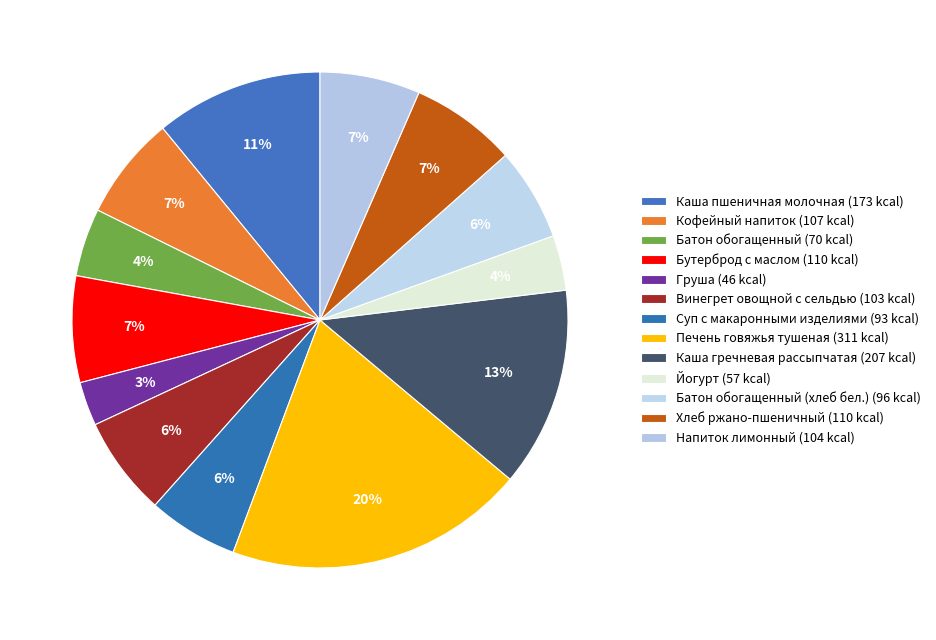

How many slices are in this pie chart?

13